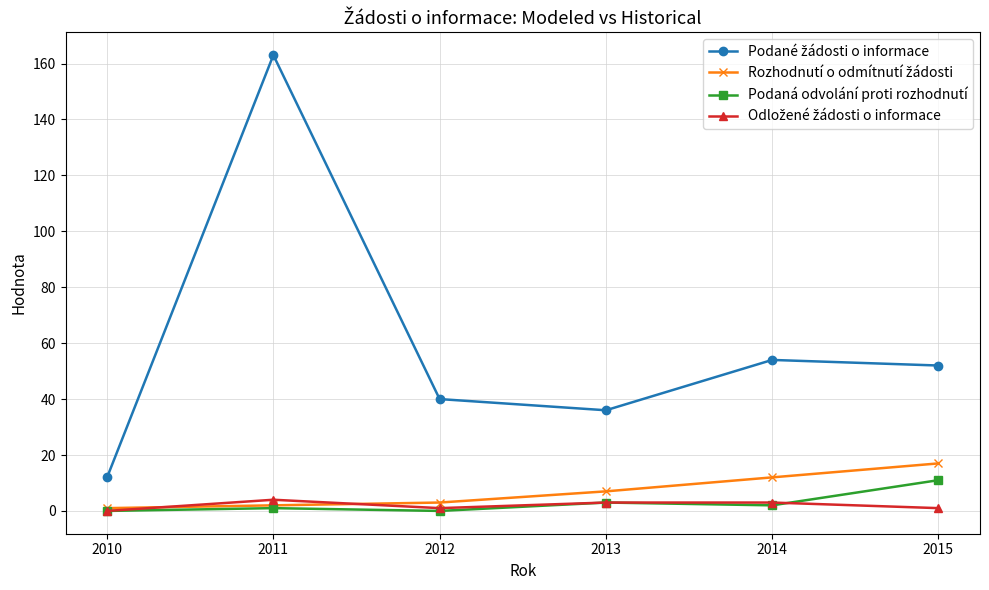

Which category has the highest value across all series?

2011